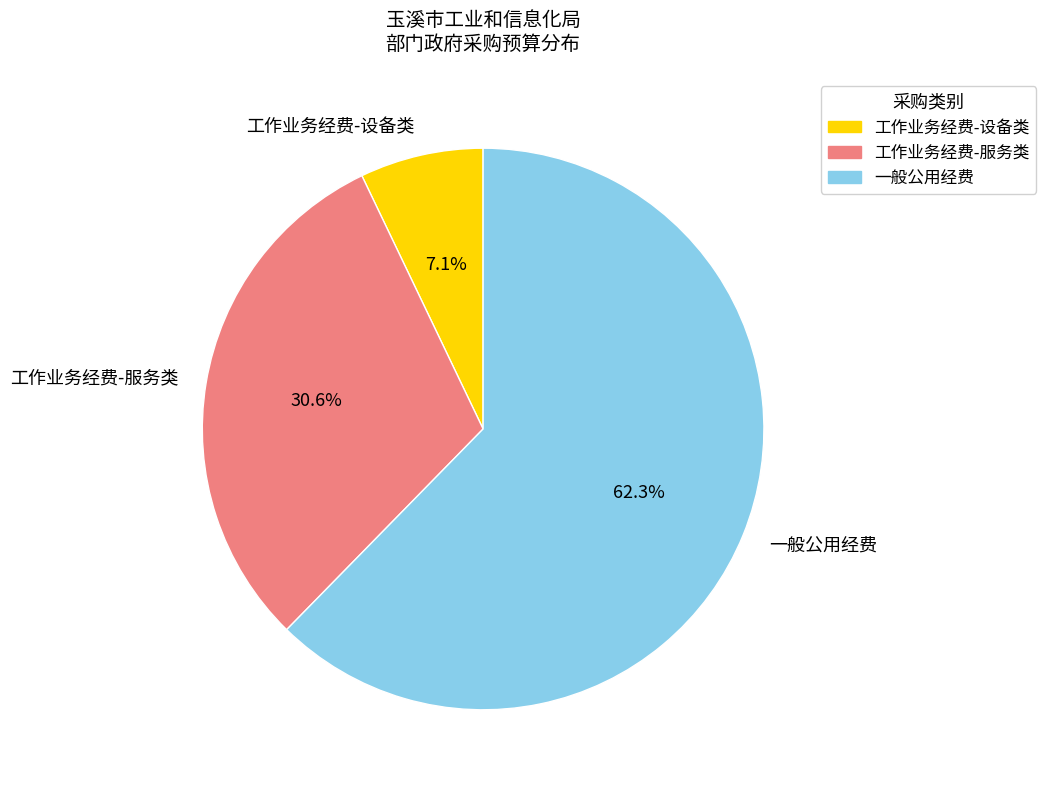

Do 工作业务经费-服务类 and 工作业务经费-设备类 together represent more than half of the pie?

No